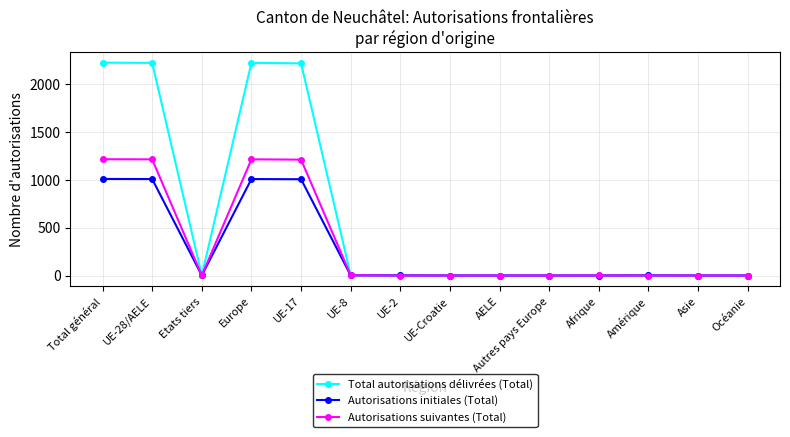

List the series in order of their overall mean, highest first.

Total autorisations délivrées (Total), Autorisations suivantes (Total), Autorisations initiales (Total)